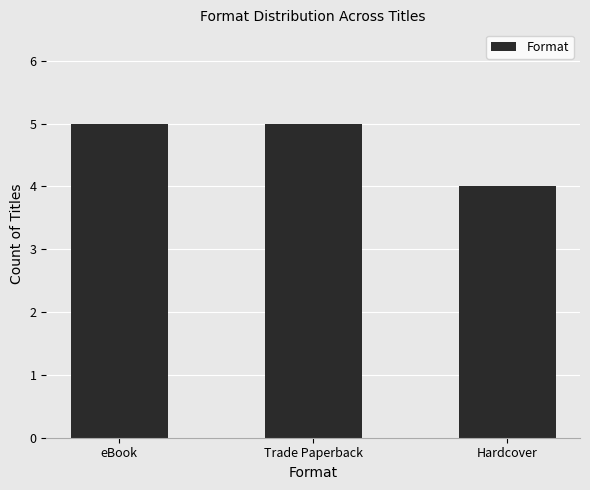

What is the average value?

5